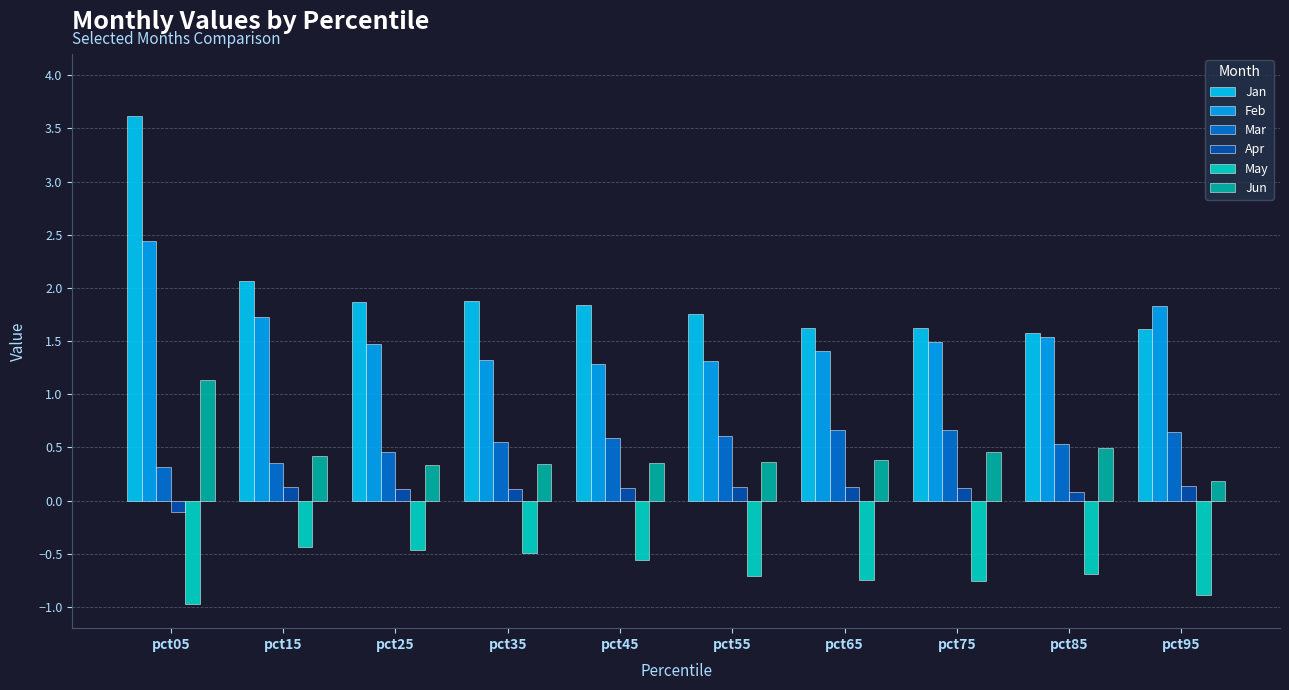

Which category has the highest value across all series?

pct05